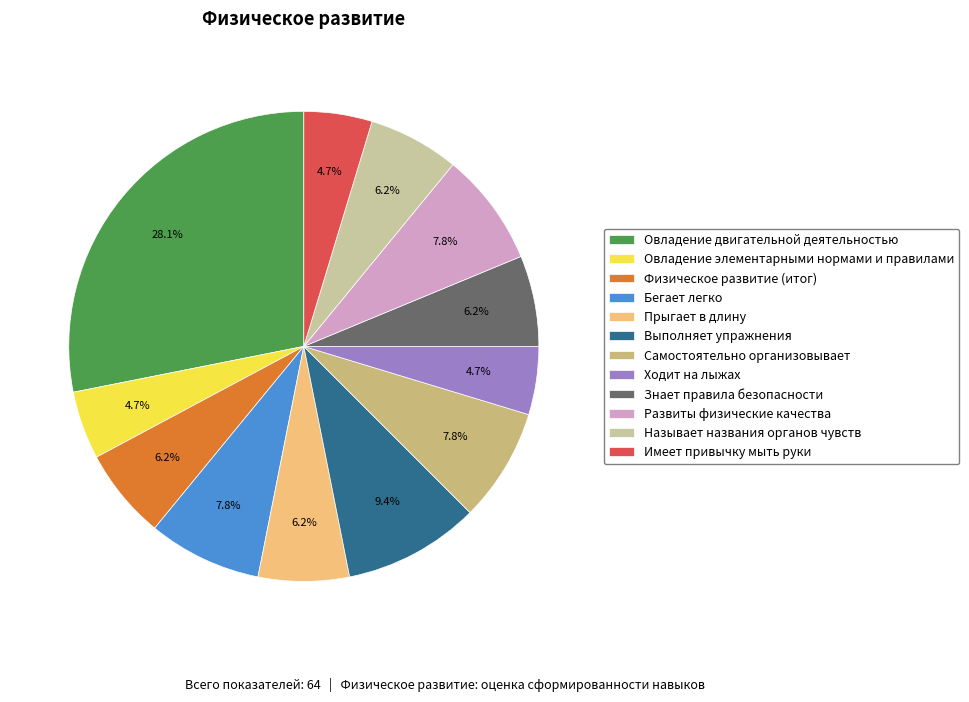

To the nearest percent, what is the difference between the Овладение двигательной деятельностью and Ходит на лыжах slice percentages?

23%